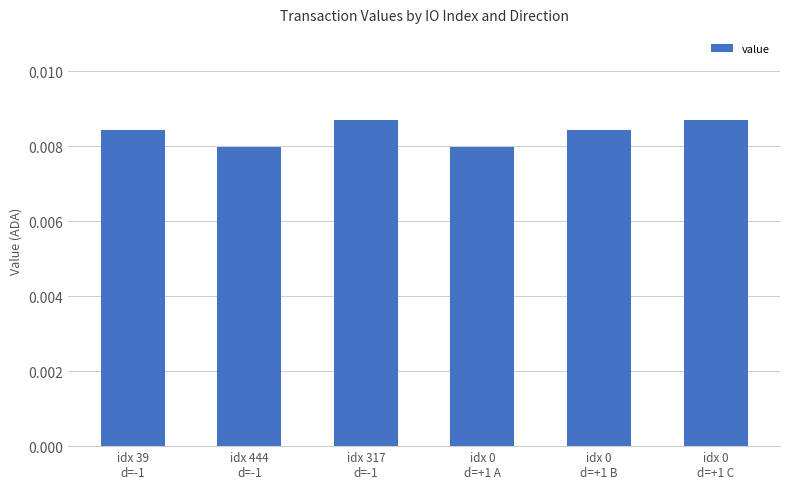

How many values are between 0 and 1?

6